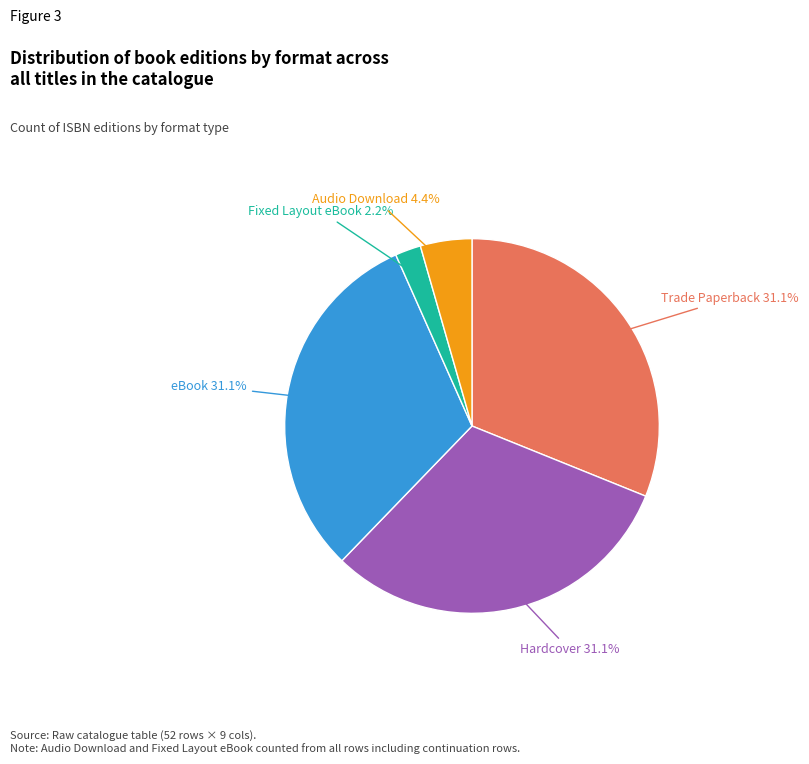

To the nearest percent, what is the combined percentage of Hardcover and eBook?

62%